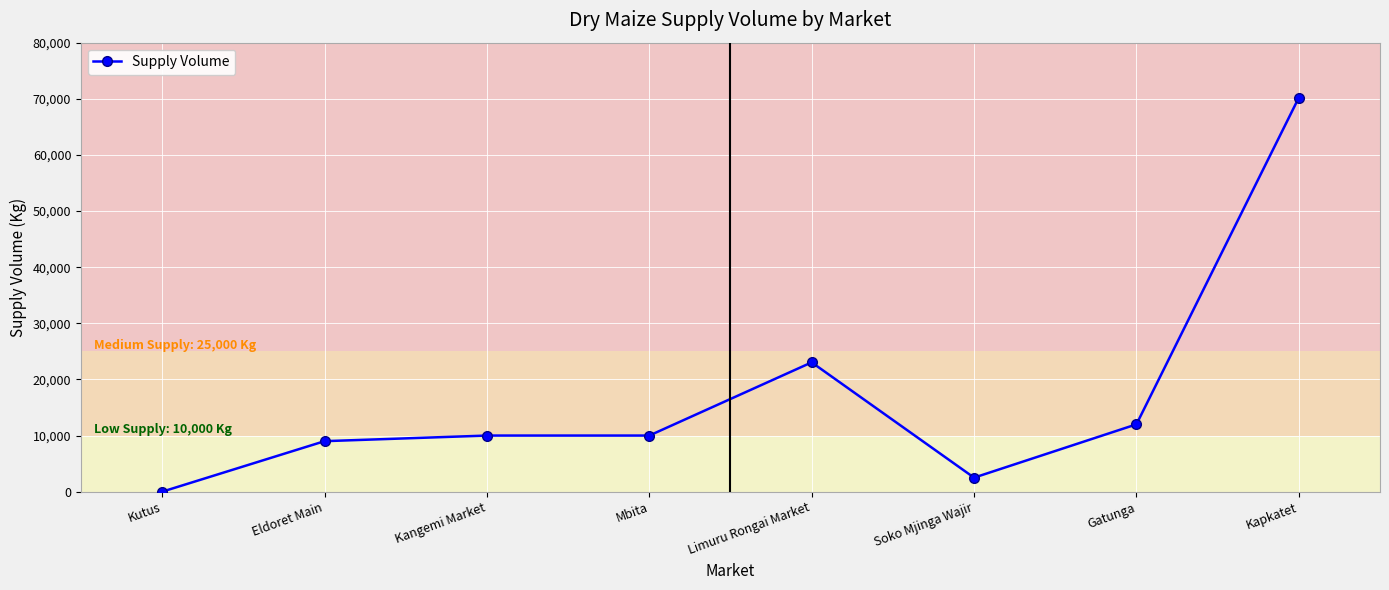

Where is the data nearest to the value 35100?

Limuru Rongai Market